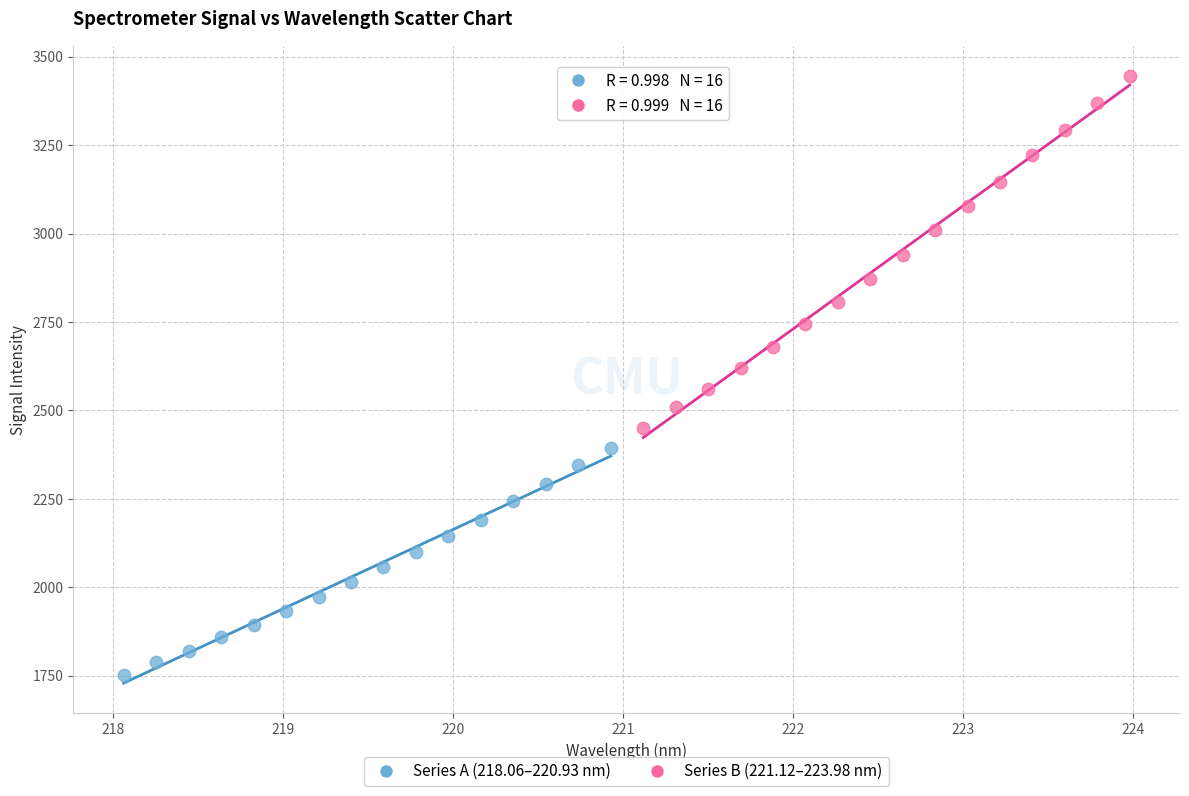

Which series reaches the minimum Y coordinate?

Series A (218.06–220.93 nm)